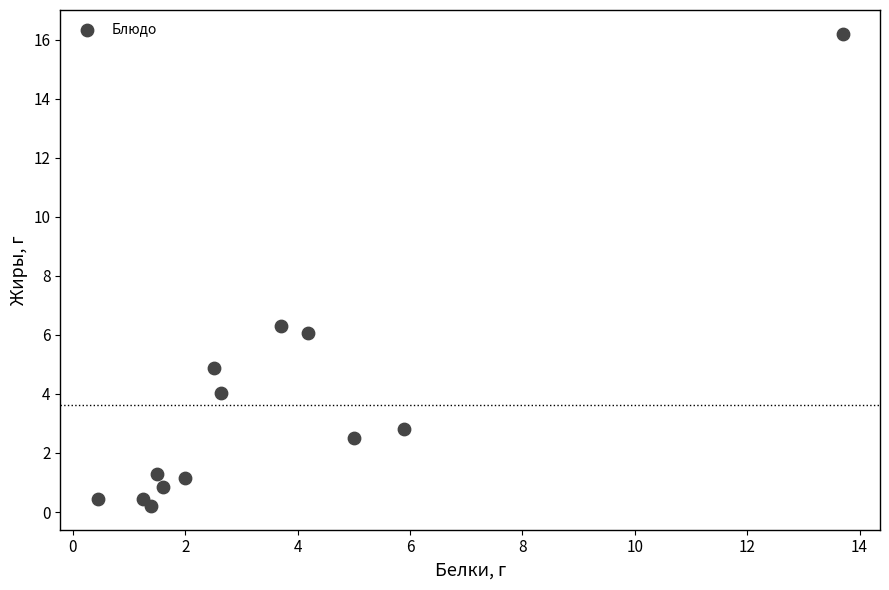

What is the range of Y values (max minus min)?

16.0